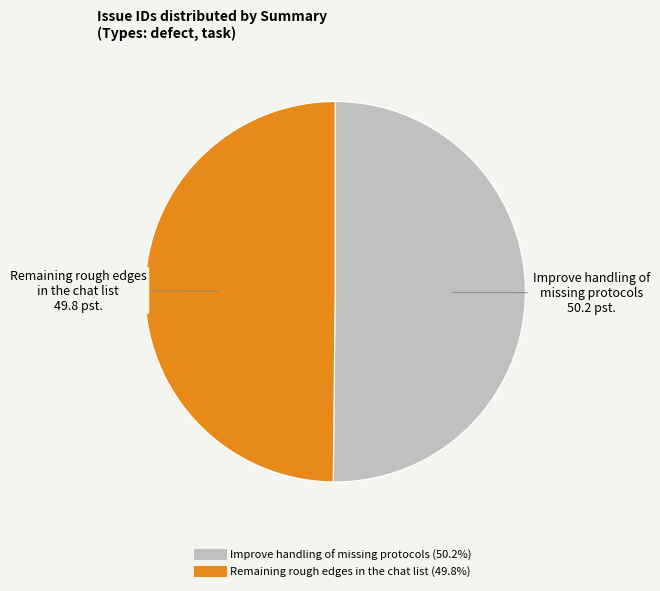

How many slices are in this pie chart?

2